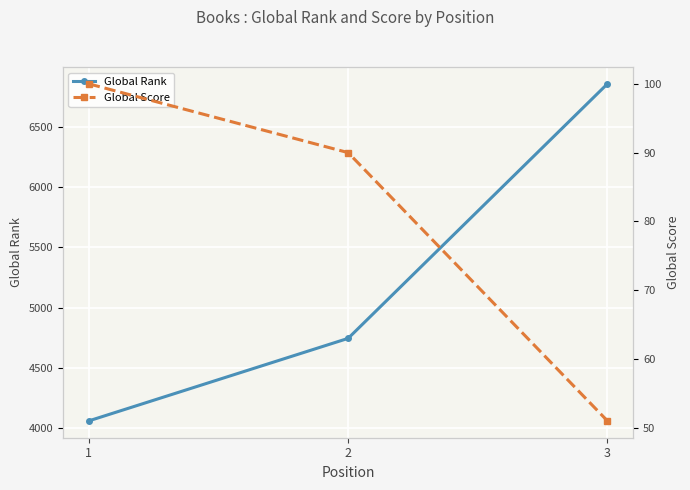

True or false: Global Rank has a value of 4062 at 1.

True